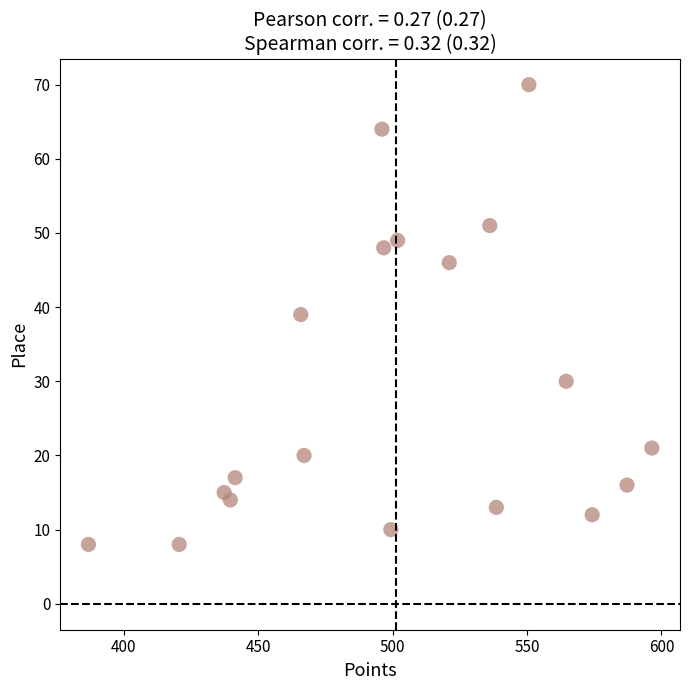

What is the range of Y values (max minus min)?

62